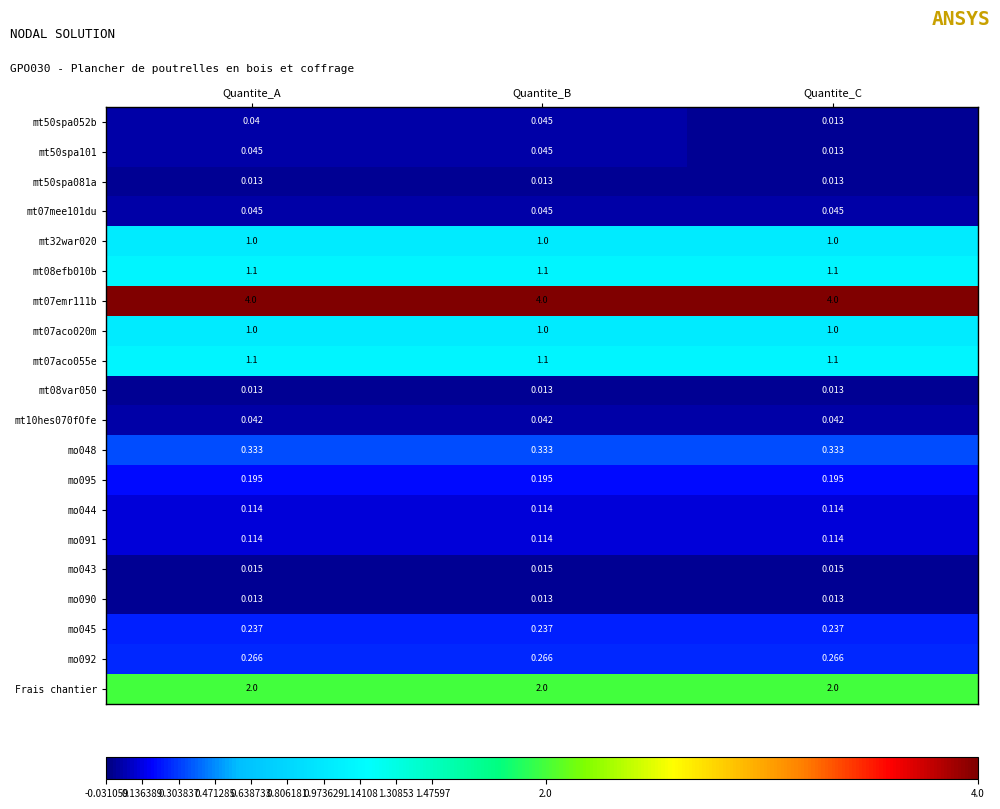

Is the value of mo090 at Quantite_B greater than the value of mt50spa052b at Quantite_B?

No